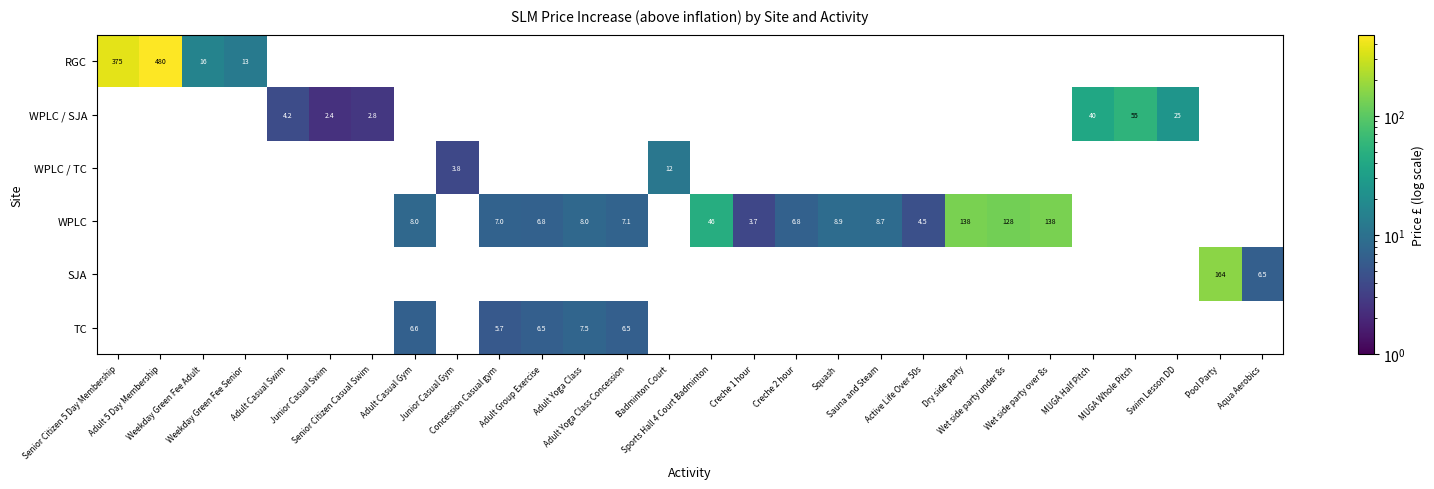

How many values in the TC series exceed 0?

5